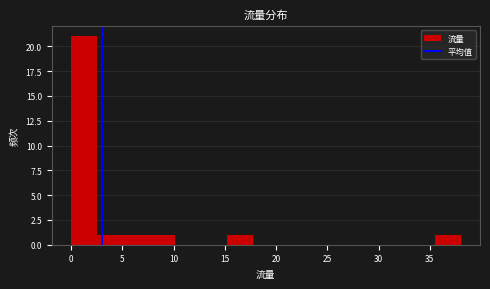

Reading left to right, list every bar in this chart as the range it spans on the x-axis followed by its height. Neither the bar edges nor the heights are printed on the chart, so give them approximately, as read against the axes.

0.0 to 2.5: 21
2.5 to 5.0: 1
5.0 to 7.5: 1
7.5 to 10.0: 1
10.0 to 12.5: 0
12.5 to 15.0: 0
15.0 to 17.5: 1
17.5 to 20.5: 0
20.5 to 23.0: 0
23.0 to 25.5: 0
25.5 to 28.0: 0
28.0 to 30.5: 0
30.5 to 33.0: 0
33.0 to 35.5: 0
35.5 to 38.0: 1